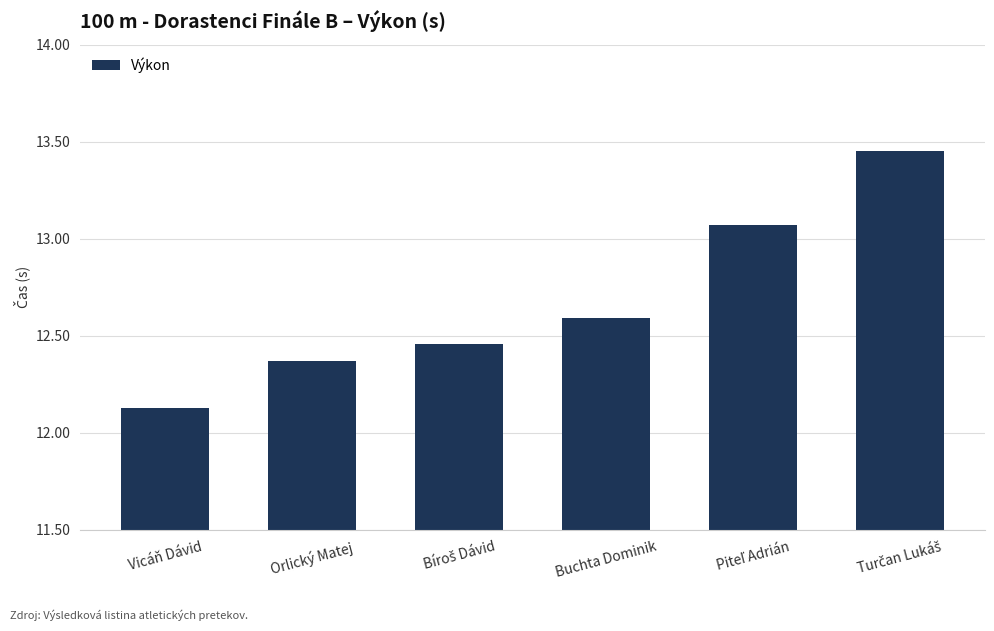

At which label is the value closest to 12?

Vicáň Dávid